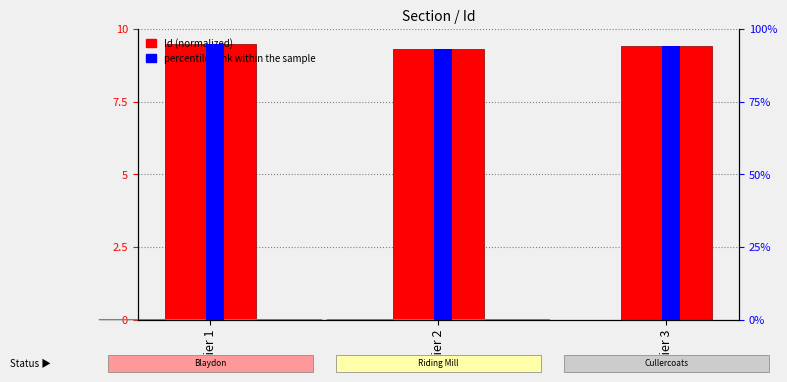

Rank the series by their maximum value, from lowest to highest.

Id (normalized), percentile rank within the sample